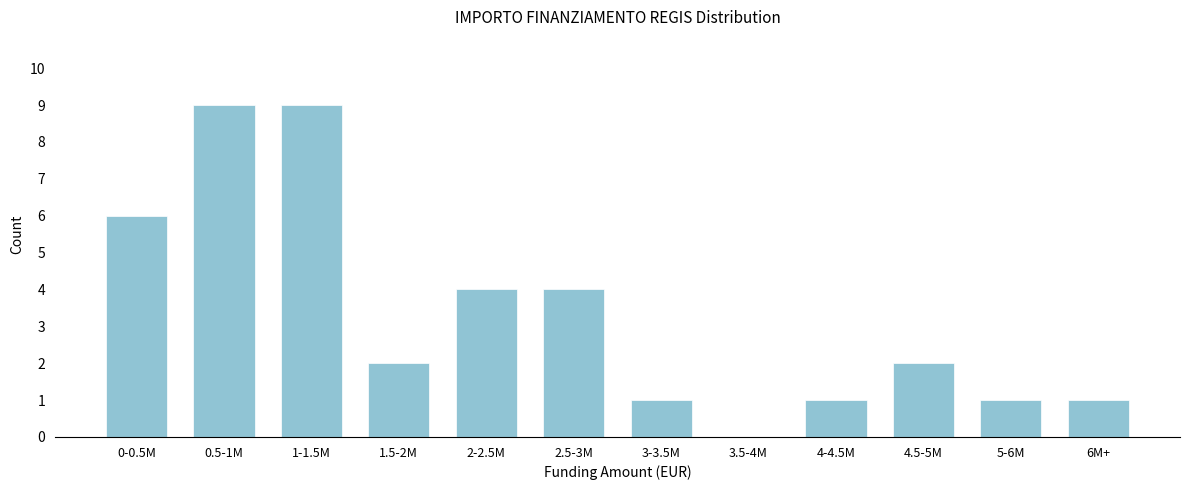

Reading left to right, list all the values displayed in this chart.

0-0.5M=6	0.5-1M=9	1-1.5M=9	1.5-2M=2	2-2.5M=4	2.5-3M=4	3-3.5M=1	3.5-4M=0	4-4.5M=1	4.5-5M=2	5-6M=1	6M+=1